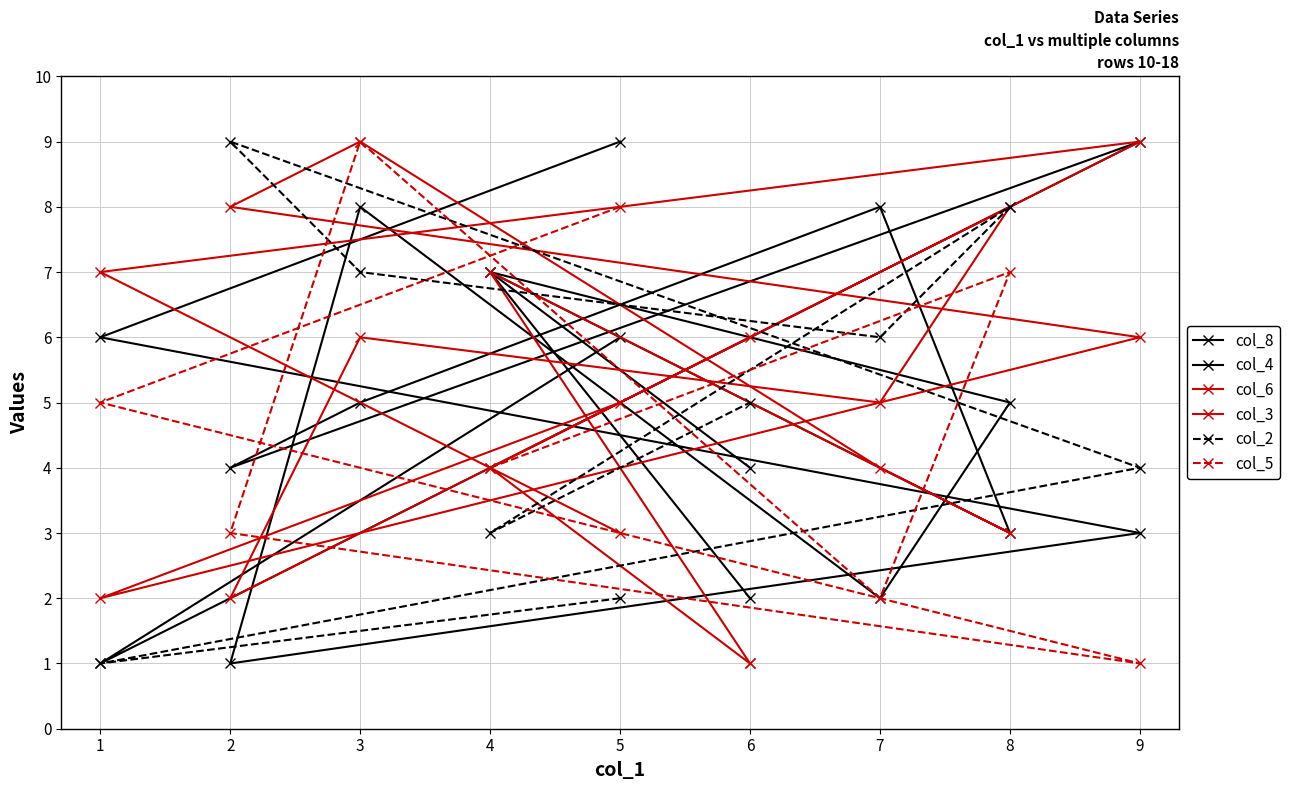

How many lines are shown in the chart?

6